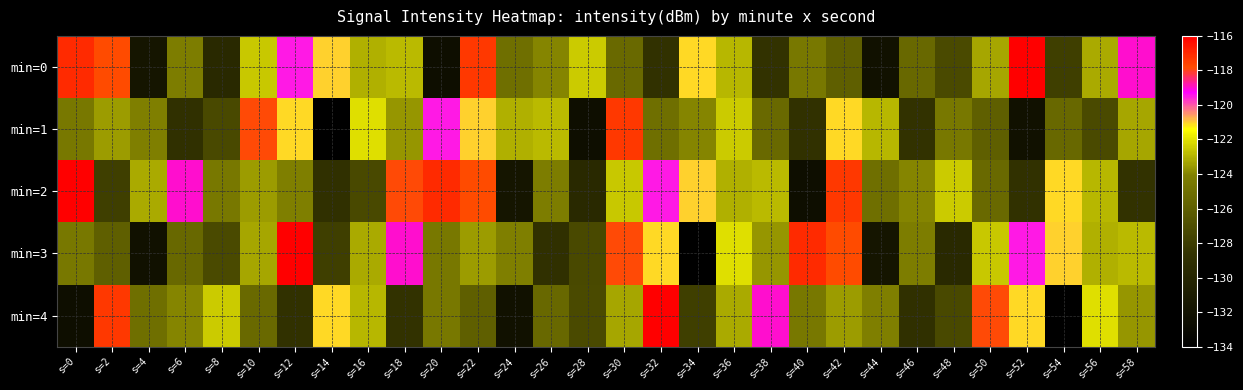

Between s=48 and s=16, which is larger?

s=16